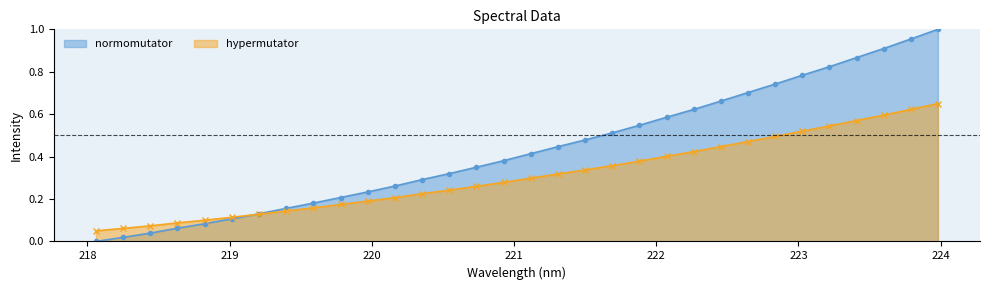

Which has a higher value, 220.9264 or 223.9802?

223.9802